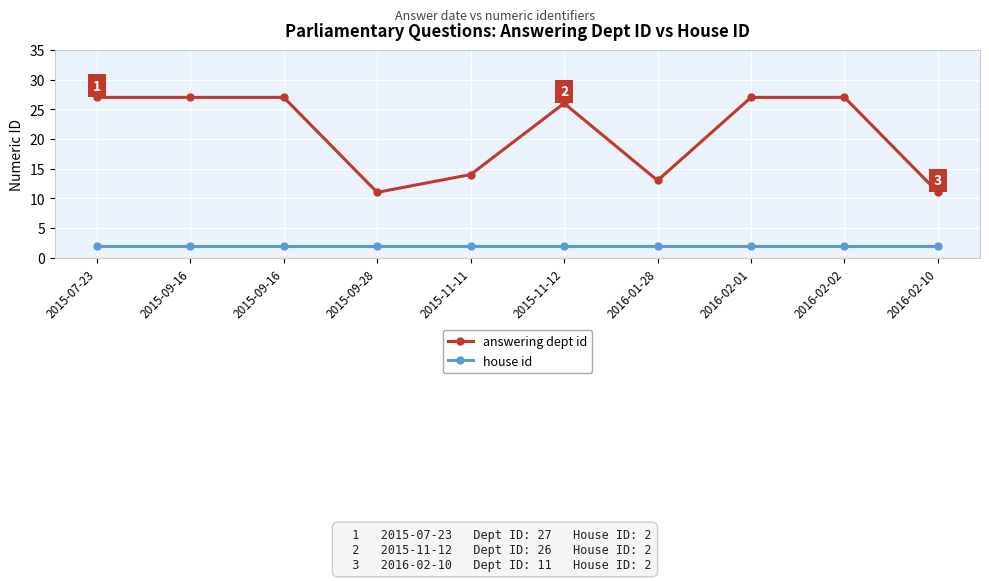

At which label is house id closest to 2?

2015-07-23